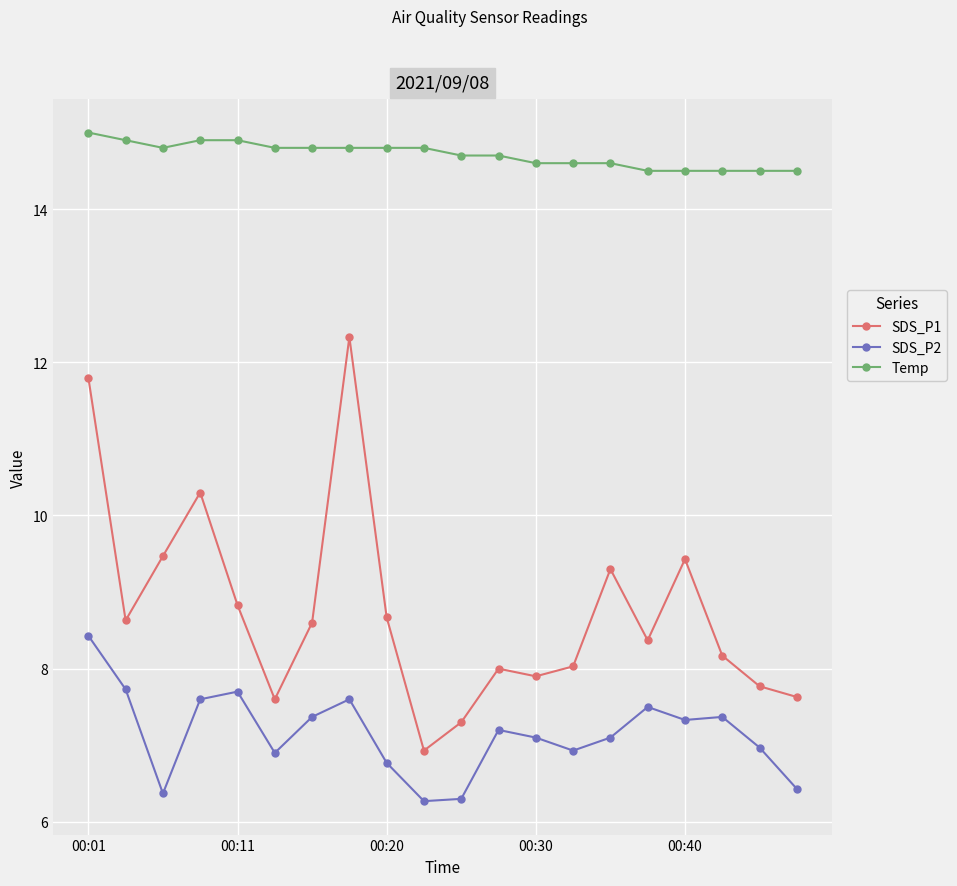

List the series in order of their peak value, highest first.

Temp, SDS_P1, SDS_P2